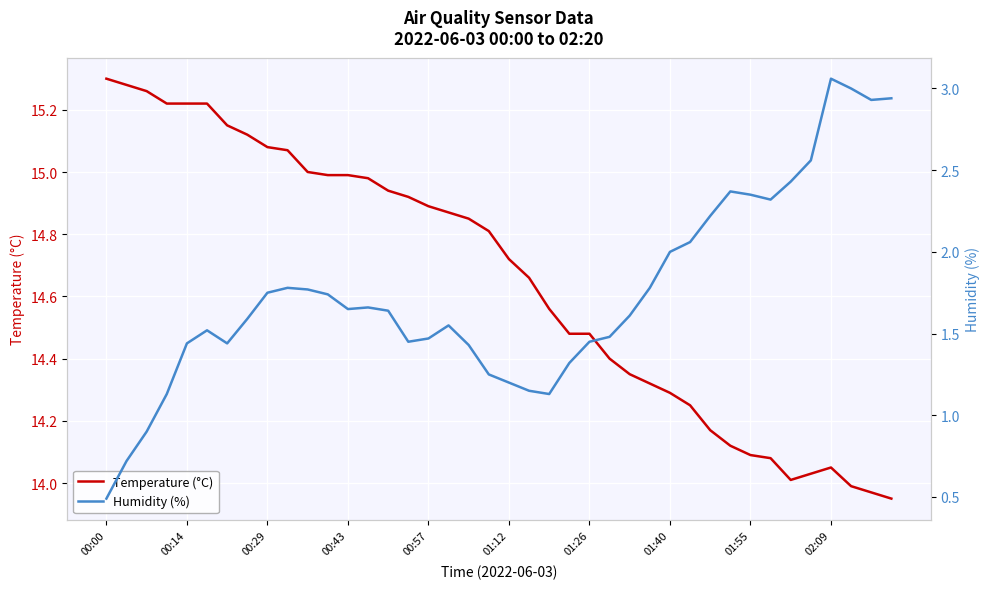

In Temperature (°C), how many points are lower than both neighbors (excluding endpoints)?

1